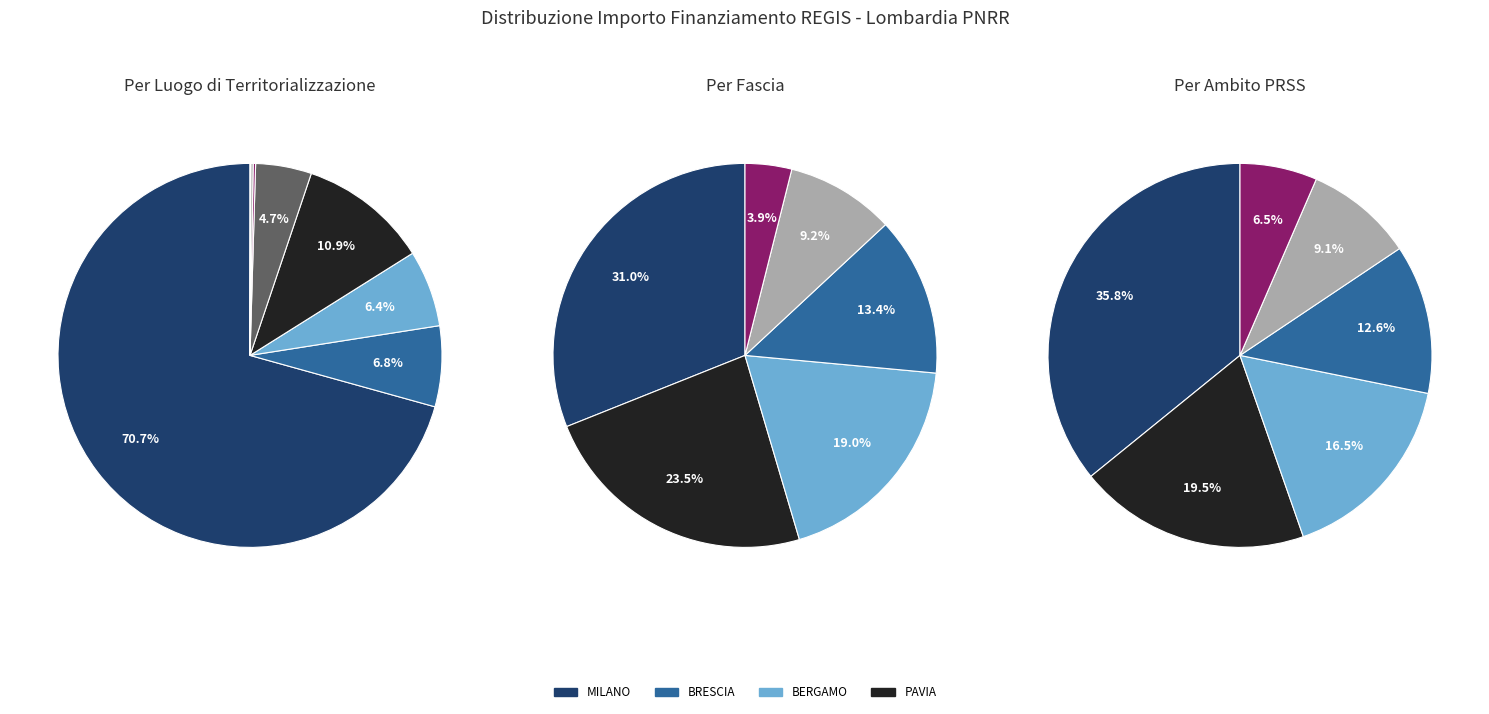

The ROZZANO slice represents 9% of the pie. True or false?

False